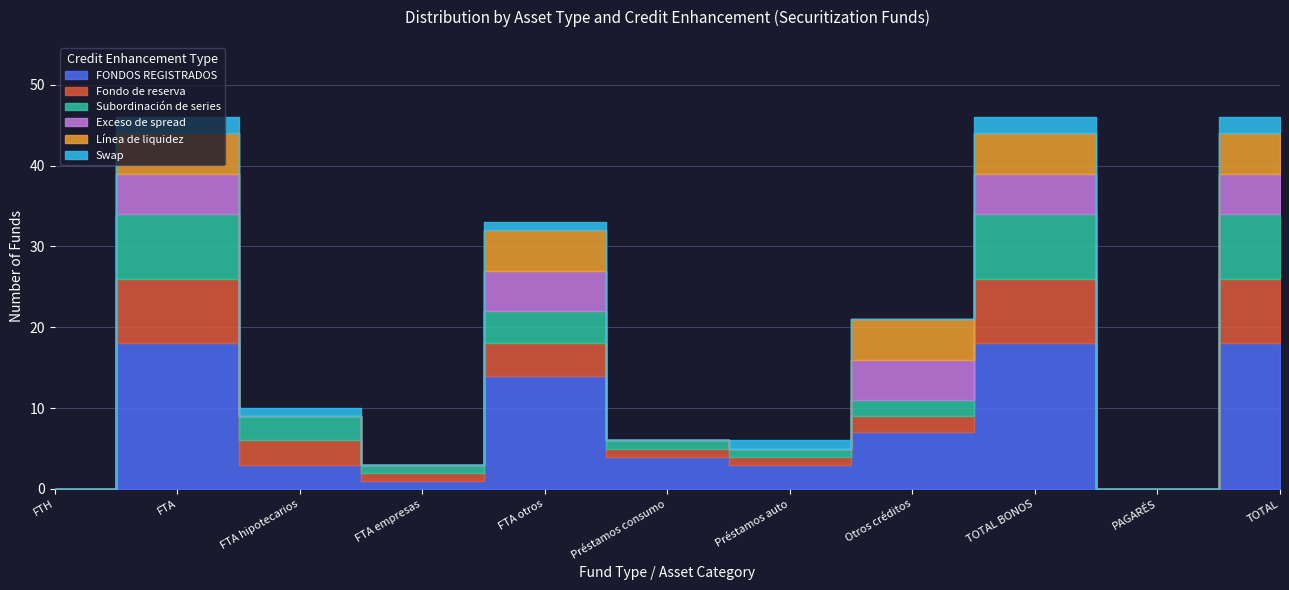

What is the label of the 3rd point from the right?

TOTAL BONOS